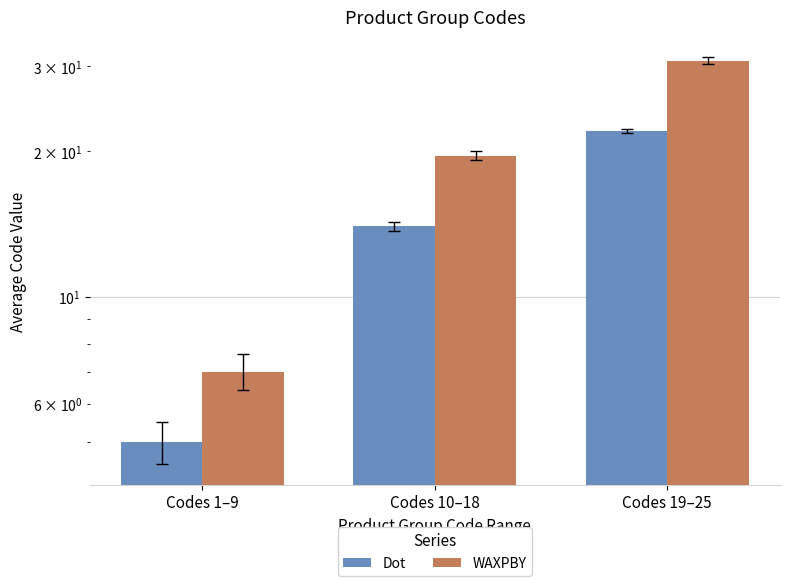

What is the sum of the WAXPBY values at Codes 19–25 and Codes 10–18?

50.4